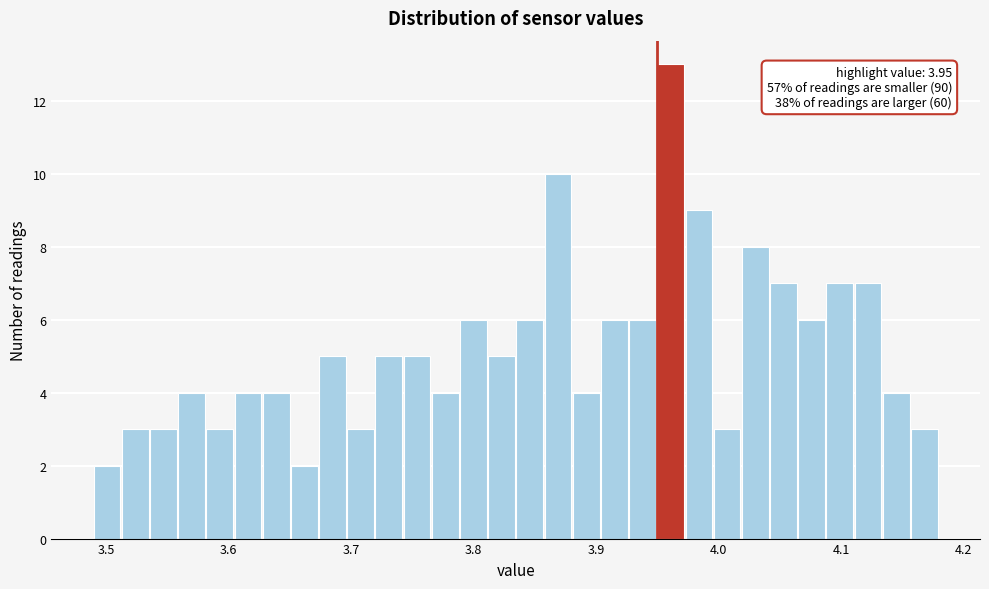

Read against the x-axis, roughly where is the centre of the tallest bar?

3.96